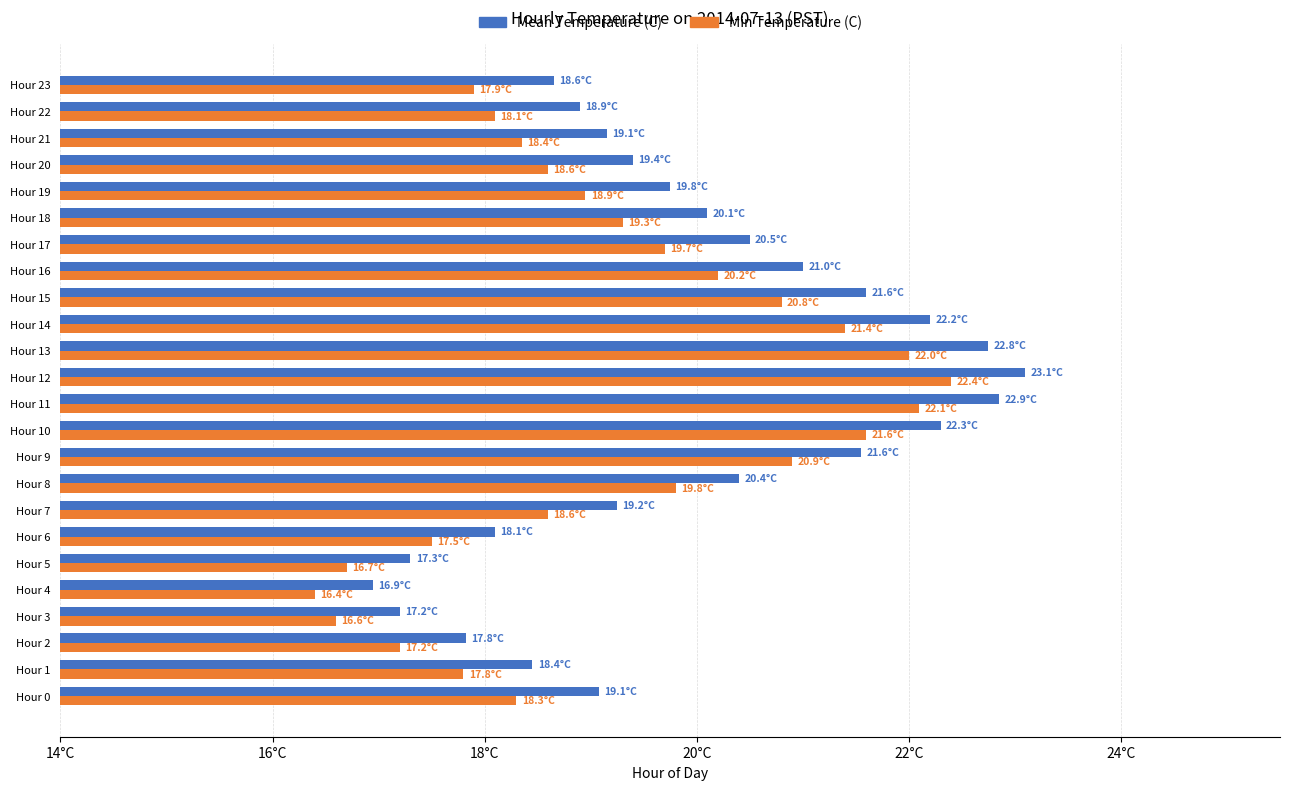

What are all the series names shown in the legend?

Mean Temperature (C), Min Temperature (C)